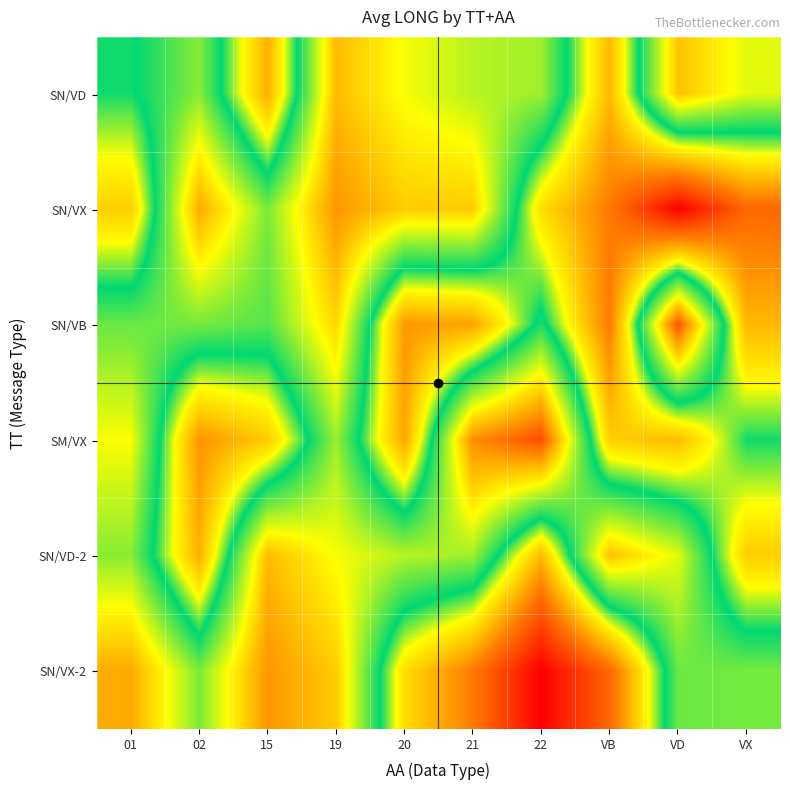

Reading left to right, what are all the values shown in this chart?

SN/VD: 01=105.7	02=122.5	15=73.7	19=150.3	20=135.4	21=127.9	22=125.1	VB=75.9	VD=148.7	VX=133.0
SN/VX: 01=80.6	02=153.9	15=121.1	19=158.0	20=146.9	21=146.9	22=84.5	VB=61.2	VD=25.0	VX=55.6
SN/VB: 01=118.8	02=120.4	15=116.5	19=144.6	20=68.2	21=70.8	22=110.1	VB=61.0	VD=172.1	VX=75.5
SM/VX: 01=136.0	02=67.3	15=79.7	19=124.7	20=71.2	21=160.0	22=173.5	VB=80.8	VD=76.3	VX=105.7
SN/VD-2: 01=122.5	02=73.7	15=150.3	19=135.4	20=127.9	21=125.1	22=75.9	VB=148.7	VD=133.0	VX=80.6
SN/VX-2: 01=153.9	02=121.1	15=158.0	19=146.9	20=84.5	21=61.2	22=25.0	VB=55.6	VD=118.8	VX=120.4